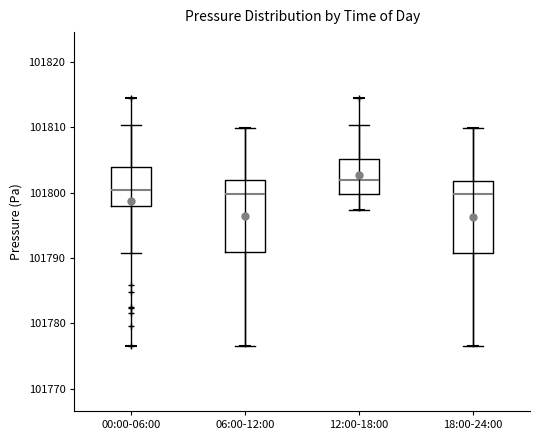

Where does the upper whisker of the box for 12:00-18:00 end on the y-axis? The values are not printed on the chart, so give them approximately, as read against the axis.

101810